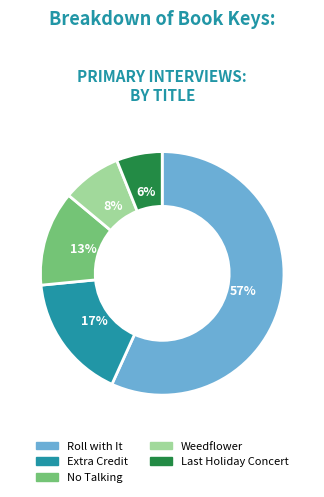

To the nearest percent, what portion does Extra Credit represent?

17%